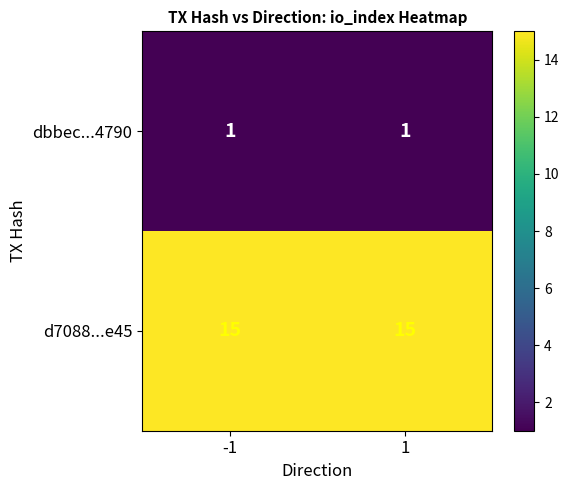

What value does the d7088...e45 series have at 1?

15